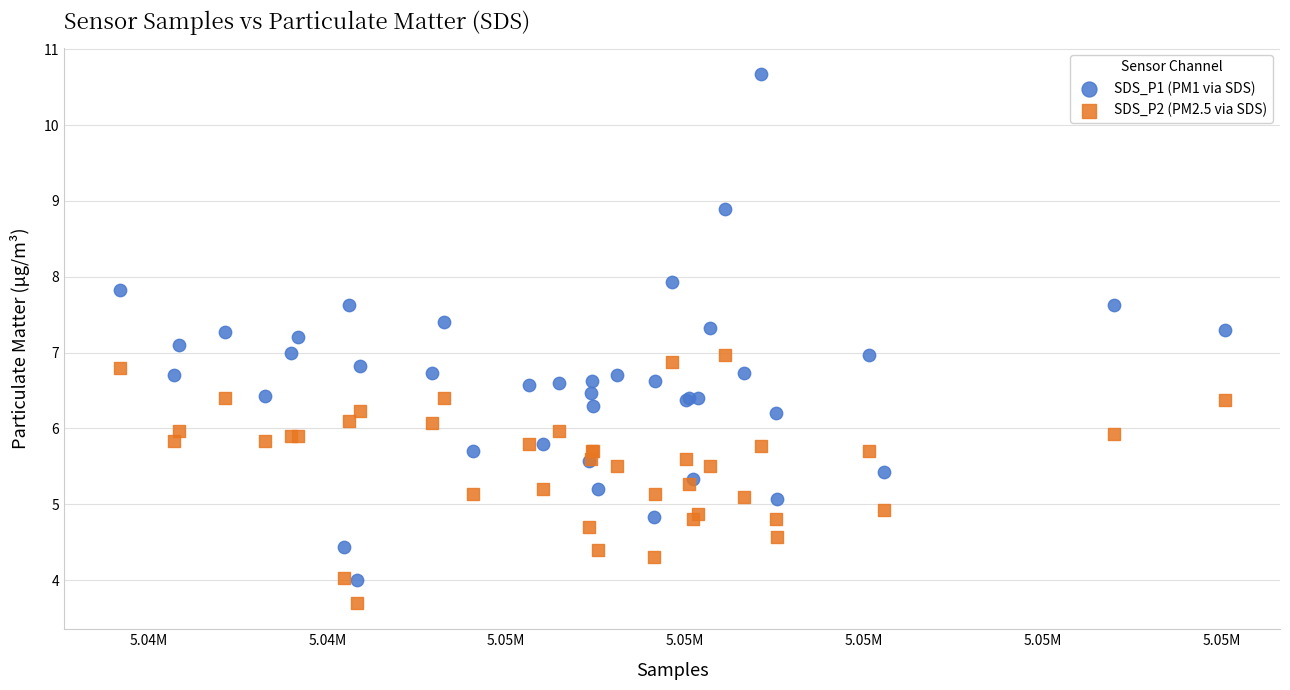

Which series contains the highest Y value?

SDS_P1 (PM1 via SDS)